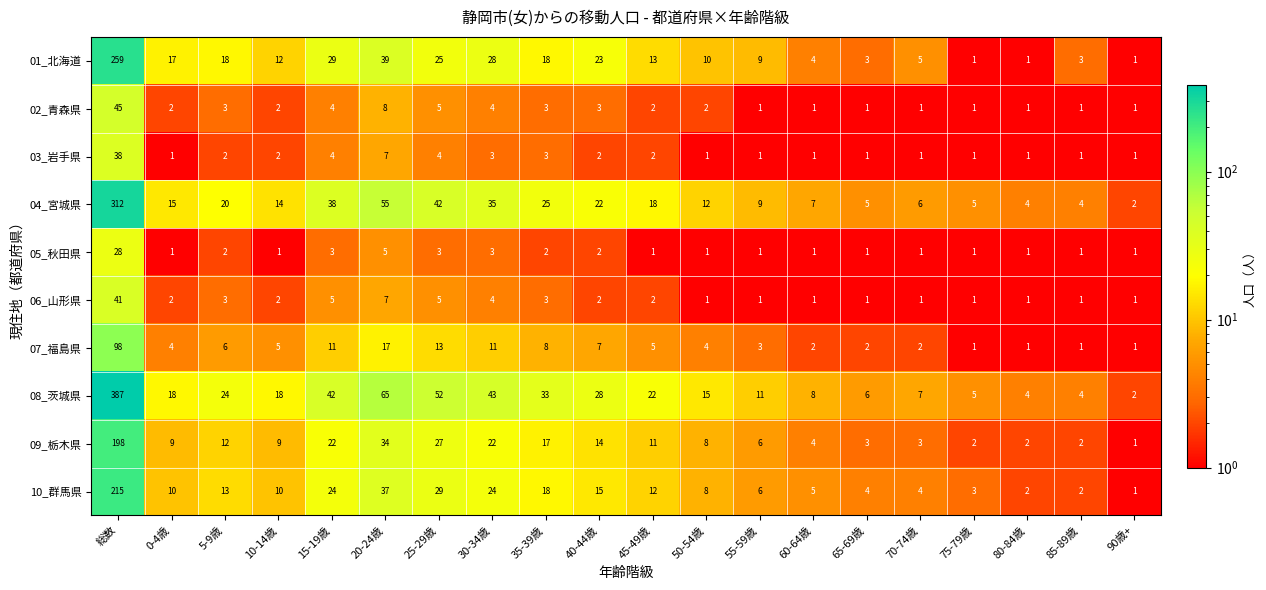

What is the difference between the maximum and minimum values in the 01_北海道 series?

258